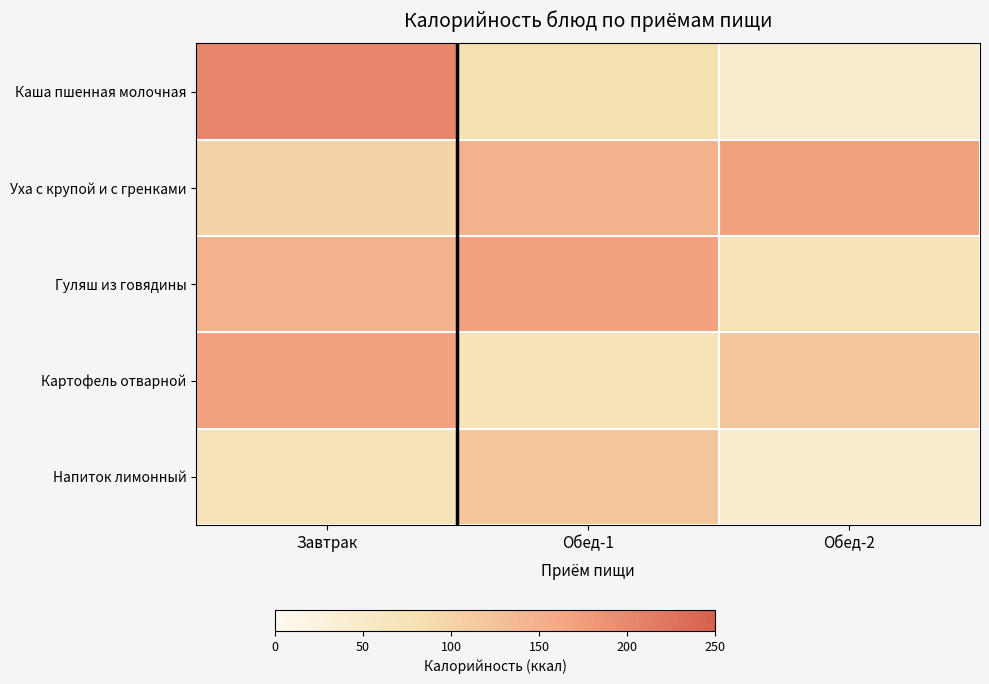

What is the difference between the highest and lowest values at Обед-1?

97